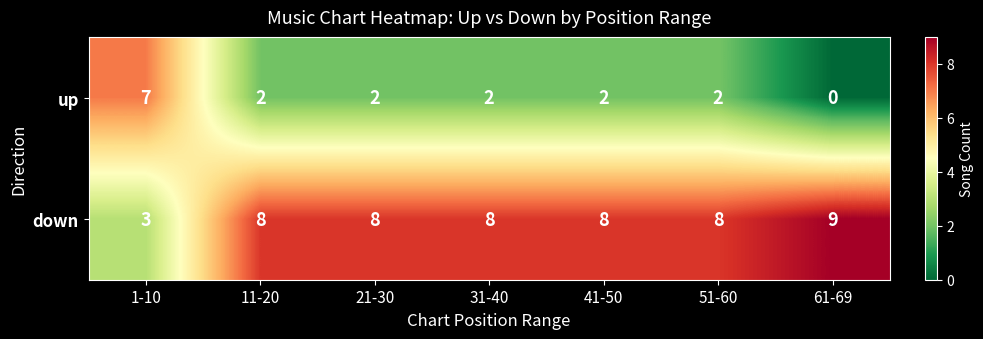

True or false: up has a value of 2 at 51-60.

True